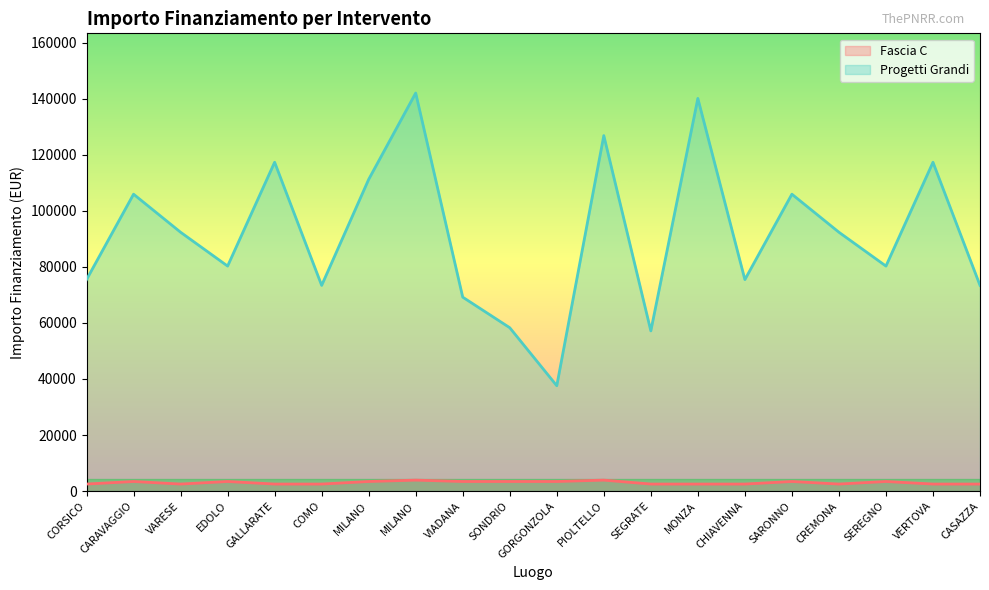

At how many categories does at least one series exceed 34231?

20